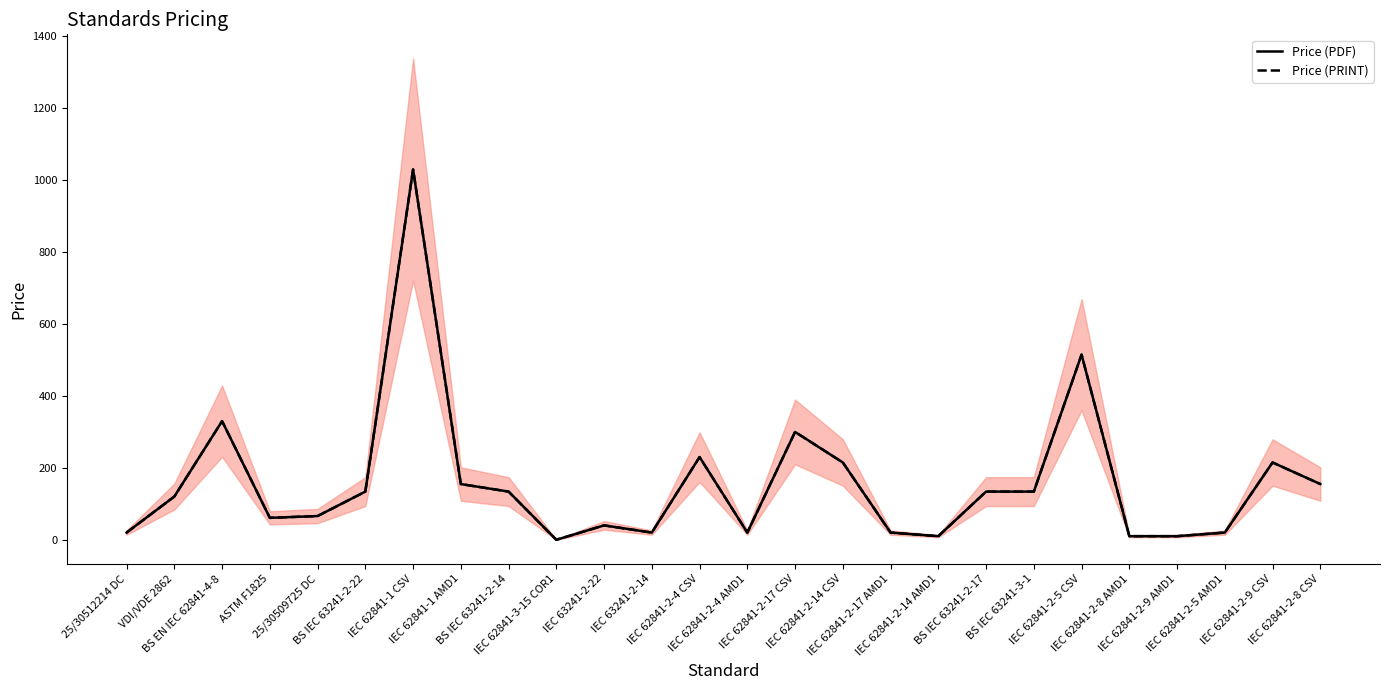

What is the difference between the maximum and second lowest values in the Price (PRINT) series?

1020.0